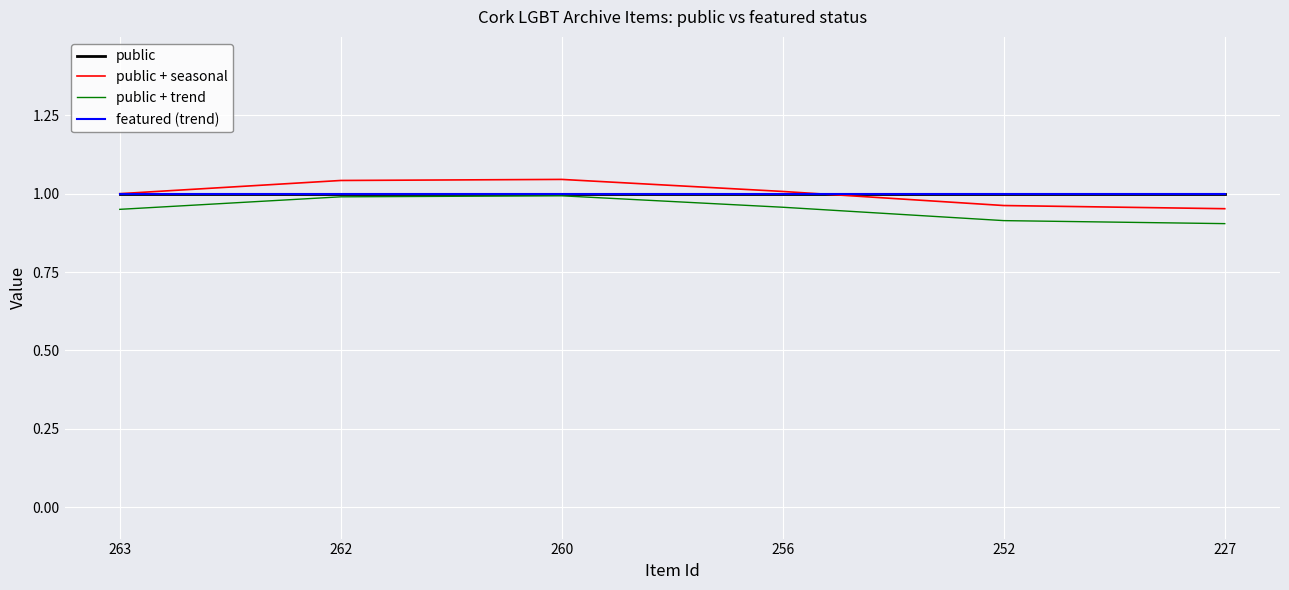

Reading left to right, what are all the values shown in this chart?

public: 1.0	1.0	1.0	1.0	1.0	1.0
public + seasonal: 1.0	1.0	1.0	1.0	1.0	1.0
public + trend: 0.9	1.0	1.0	1.0	0.9	0.9
featured (trend): 1.0	1.0	1.0	1.0	1.0	1.0